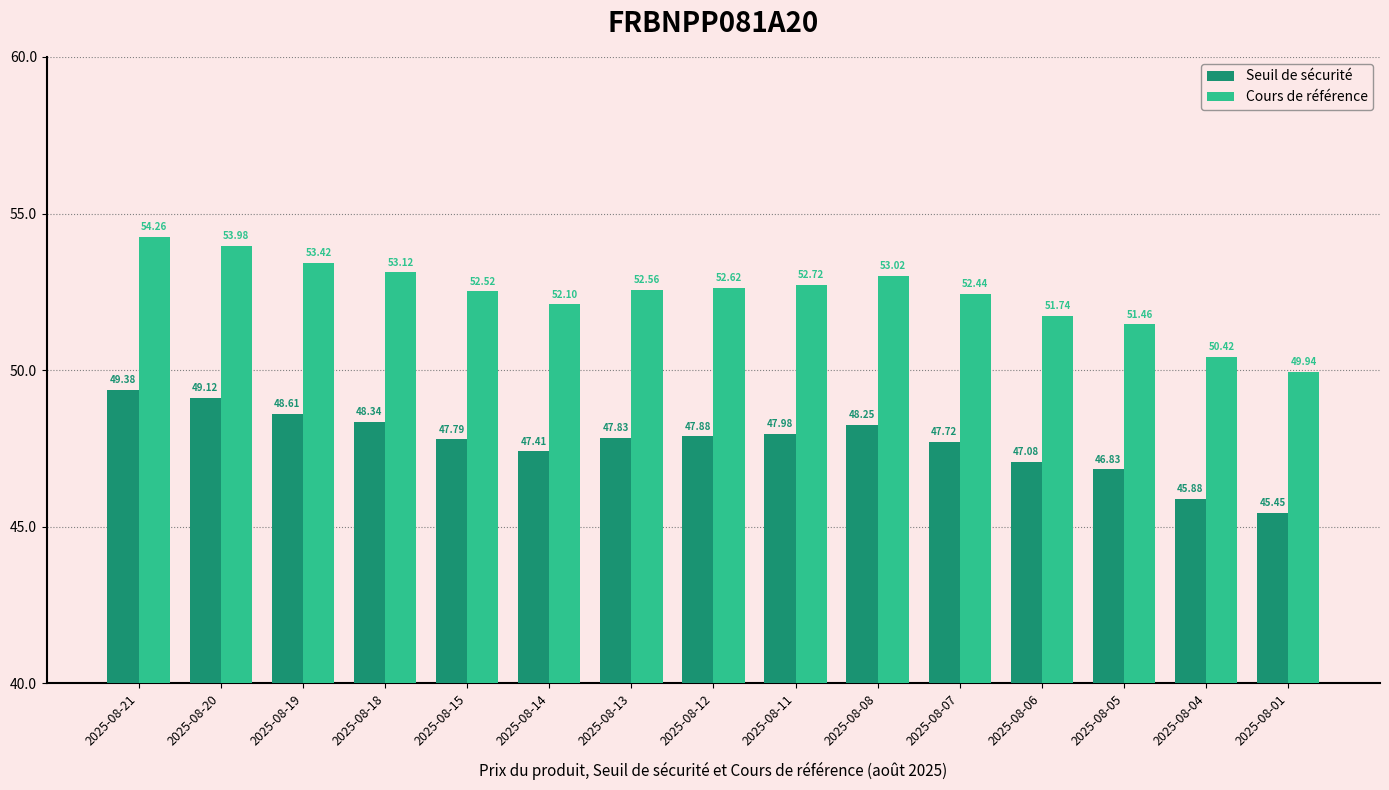

Which label corresponds to the smallest value in the chart?

2025-08-01